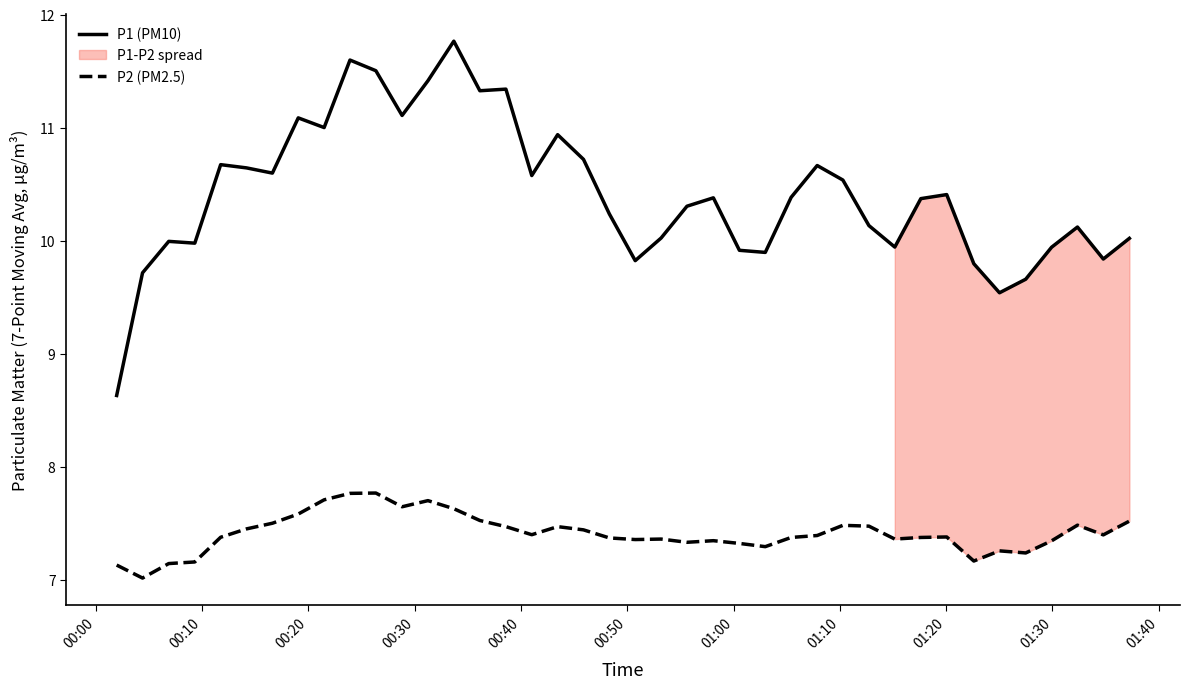

What is the minimum value for P1 (PM10)?

8.6